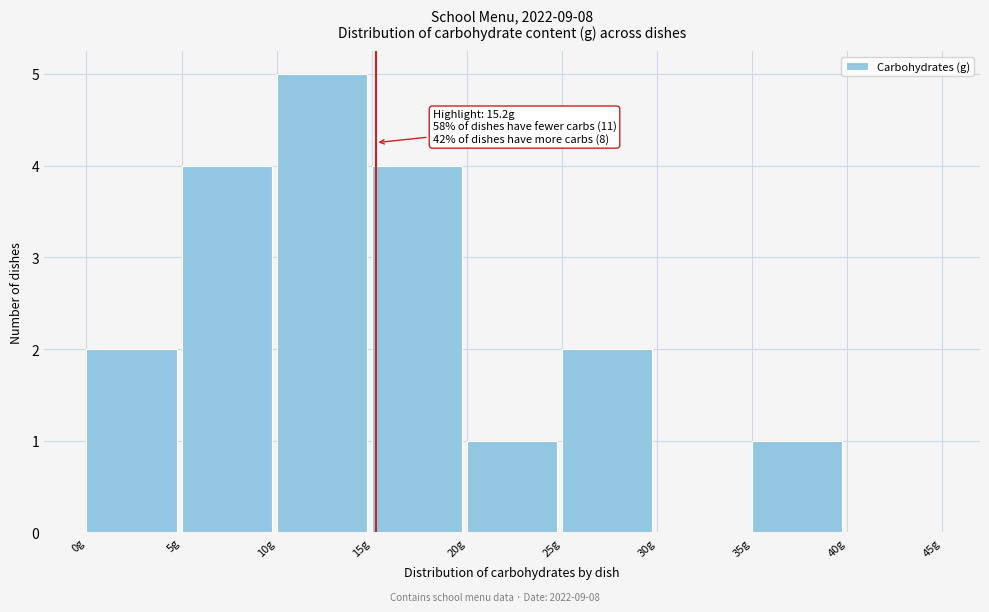

Over which range of the x-axis is the bar tallest?

10 to 15